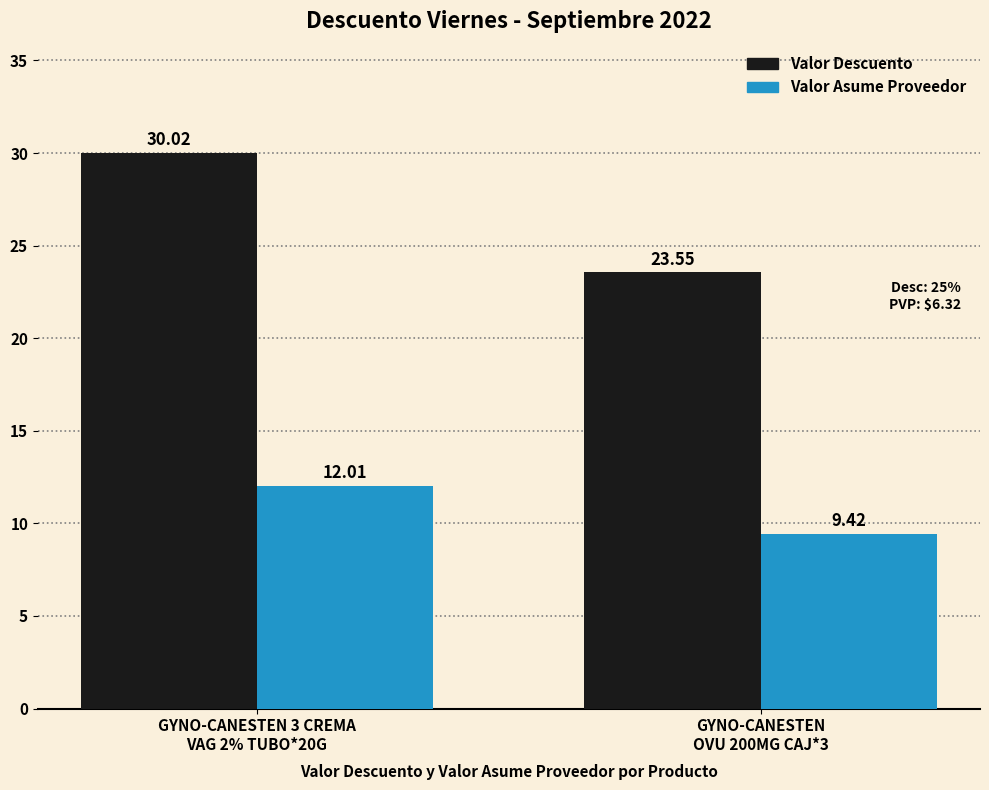

What is the total value across all series at GYNO-CANESTEN 3 CREMA
VAG 2% TUBO*20G?

42.0